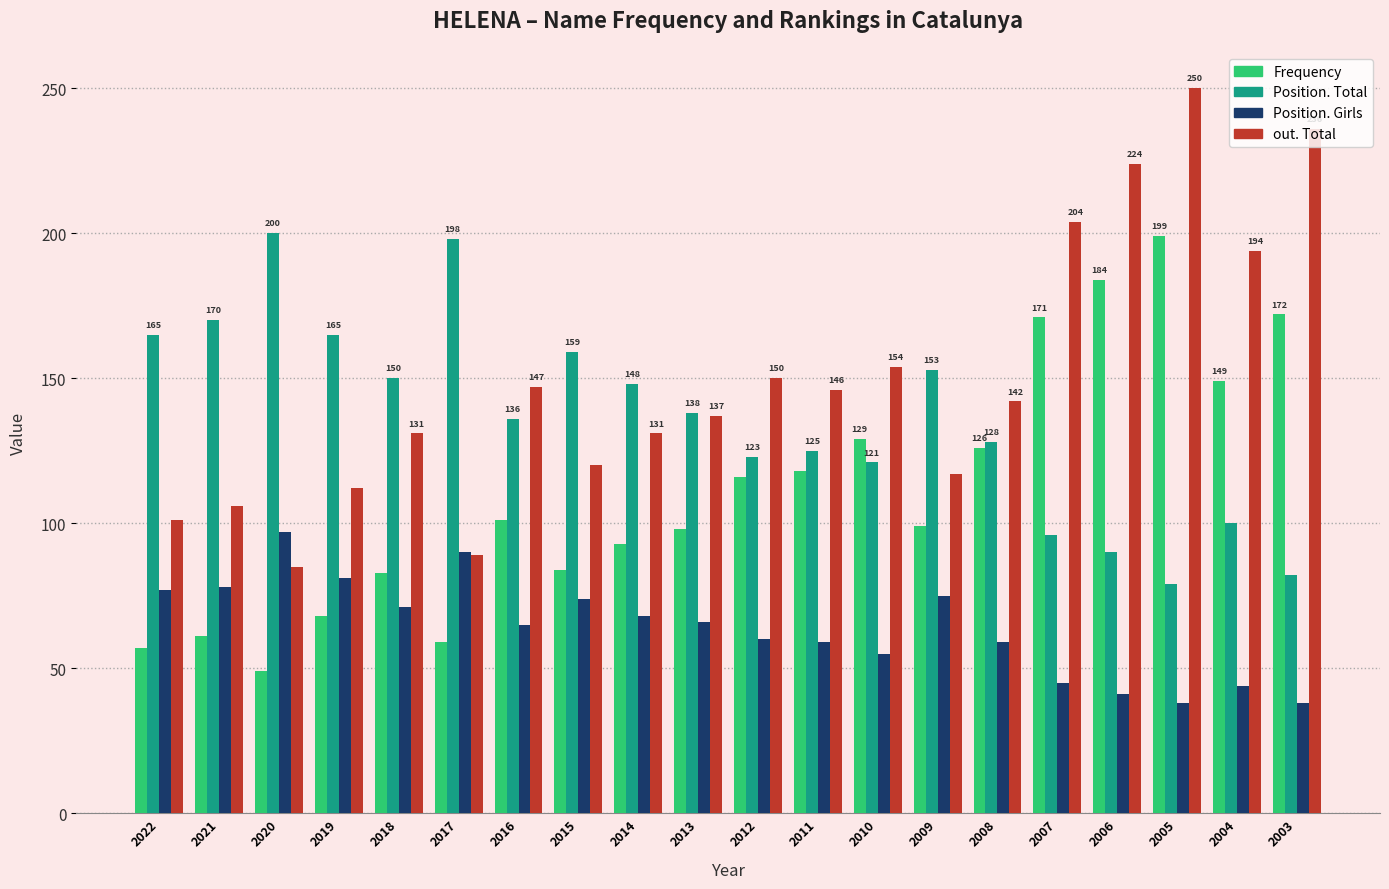

Is it true that Position. Girls equals 97 at 2020?

True